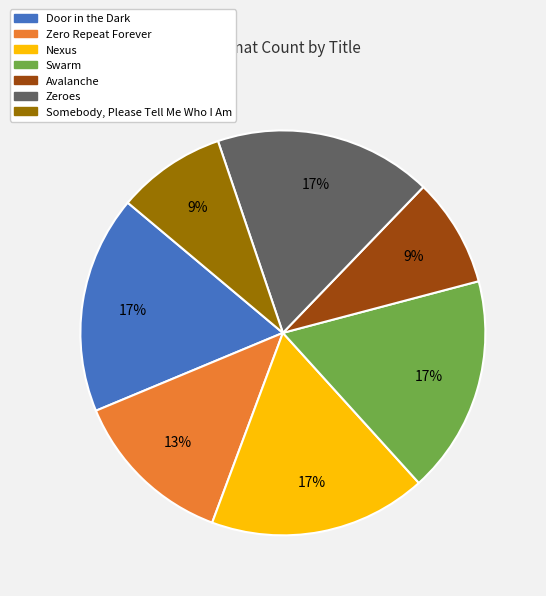

The Swarm slice represents 7% of the pie. True or false?

False